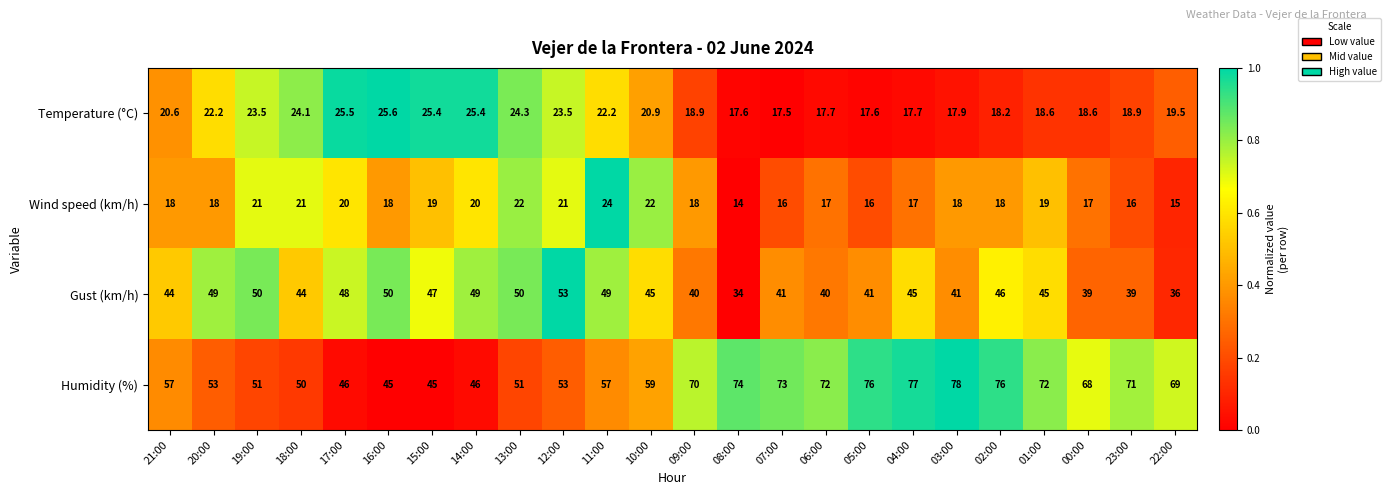

What is the minimum value for Temperature (°C)?

17.5